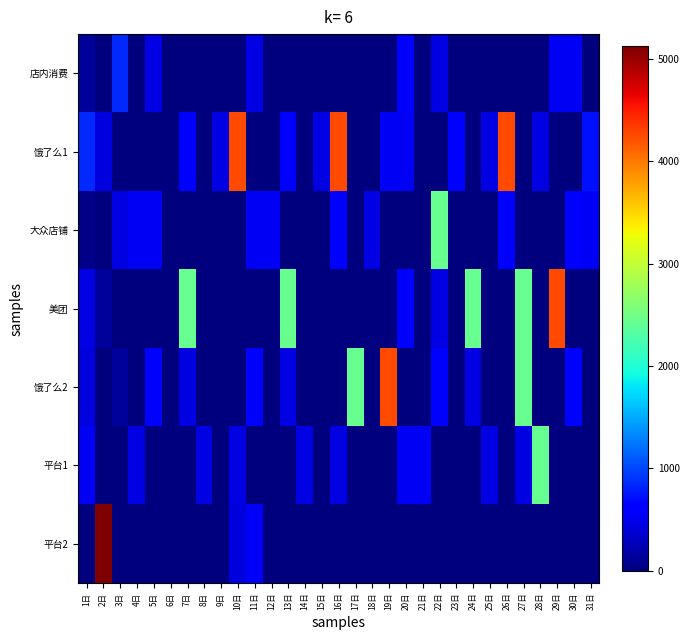

Reading left to right, what are all the values shown in this chart?

店内消费: 1日=125	2日=0	3日=854	4日=0	5日=454	6日=0	7日=0	8日=0	9日=0	10日=0	11日=454	12日=0	13日=0	14日=0	15日=0	16日=0	17日=0	18日=0	19日=0	20日=572	21日=0	22日=453	23日=0	24日=0	25日=0	26日=0	27日=0	28日=0	29日=521	30日=525	31日=0
饿了么1: 1日=854	2日=421	3日=0	4日=0	5日=0	6日=0	7日=572	8日=0	9日=453	10日=4245	11日=0	12日=0	13日=572	14日=0	15日=453	16日=4245	17日=0	18日=0	19日=521	20日=525	21日=0	22日=0	23日=572	24日=0	25日=453	26日=4245	27日=0	28日=453	29日=0	30日=0	31日=721
大众店铺: 1日=54	2日=0	3日=451	4日=521	5日=525	6日=0	7日=0	8日=0	9日=0	10日=0	11日=521	12日=525	13日=0	14日=0	15日=0	16日=572	17日=0	18日=453	19日=0	20日=0	21日=0	22日=2427	23日=0	24日=0	25日=0	26日=572	27日=0	28日=0	29日=0	30日=575	31日=521
美团: 1日=451	2日=125	3日=0	4日=0	5日=0	6日=0	7日=2427	8日=0	9日=0	10日=0	11日=0	12日=0	13日=2427	14日=0	15日=0	16日=0	17日=0	18日=0	19日=0	20日=575	21日=0	22日=452	23日=0	24日=2427	25日=0	26日=0	27日=2427	28日=0	29日=4245	30日=0	31日=0
饿了么2: 1日=421	2日=0	3日=125	4日=0	5日=575	6日=0	7日=452	8日=0	9日=0	10日=0	11日=575	12日=0	13日=452	14日=0	15日=0	16日=0	17日=2427	18日=0	19日=4245	20日=0	21日=0	22日=572	23日=0	24日=452	25日=0	26日=0	27日=2427	28日=0	29日=0	30日=572	31日=0
平台1: 1日=524	2日=0	3日=0	4日=455	5日=0	6日=0	7日=0	8日=453	9日=0	10日=455	11日=0	12日=0	13日=0	14日=453	15日=0	16日=452	17日=0	18日=0	19日=0	20日=521	21日=525	22日=0	23日=0	24日=0	25日=453	26日=0	27日=452	28日=2427	29日=0	30日=0	31日=0
平台2: 1日=0	2日=5125	3日=0	4日=0	5日=0	6日=0	7日=0	8日=0	9日=0	10日=421	11日=542	12日=0	13日=0	14日=0	15日=0	16日=0	17日=0	18日=0	19日=0	20日=0	21日=0	22日=0	23日=0	24日=0	25日=0	26日=0	27日=0	28日=0	29日=0	30日=0	31日=0